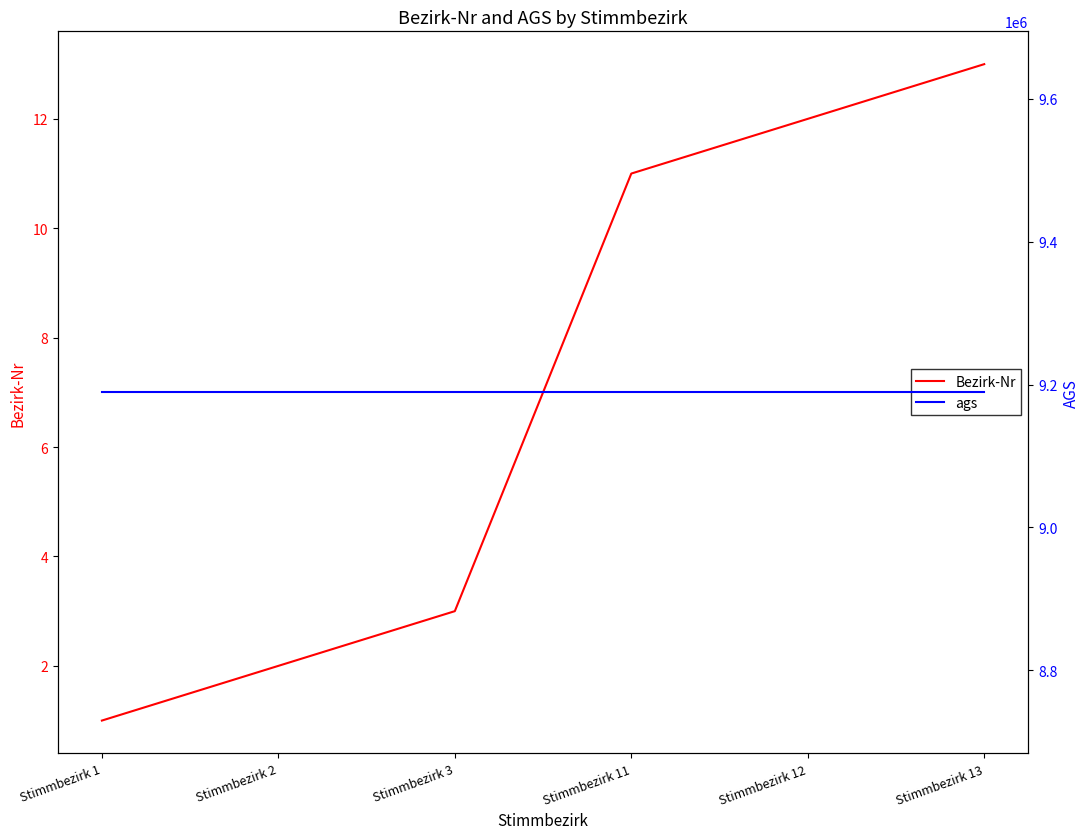

Rank the categories by ags value from highest to lowest.

Stimmbezirk 1, Stimmbezirk 2, Stimmbezirk 3, Stimmbezirk 11, Stimmbezirk 12, Stimmbezirk 13